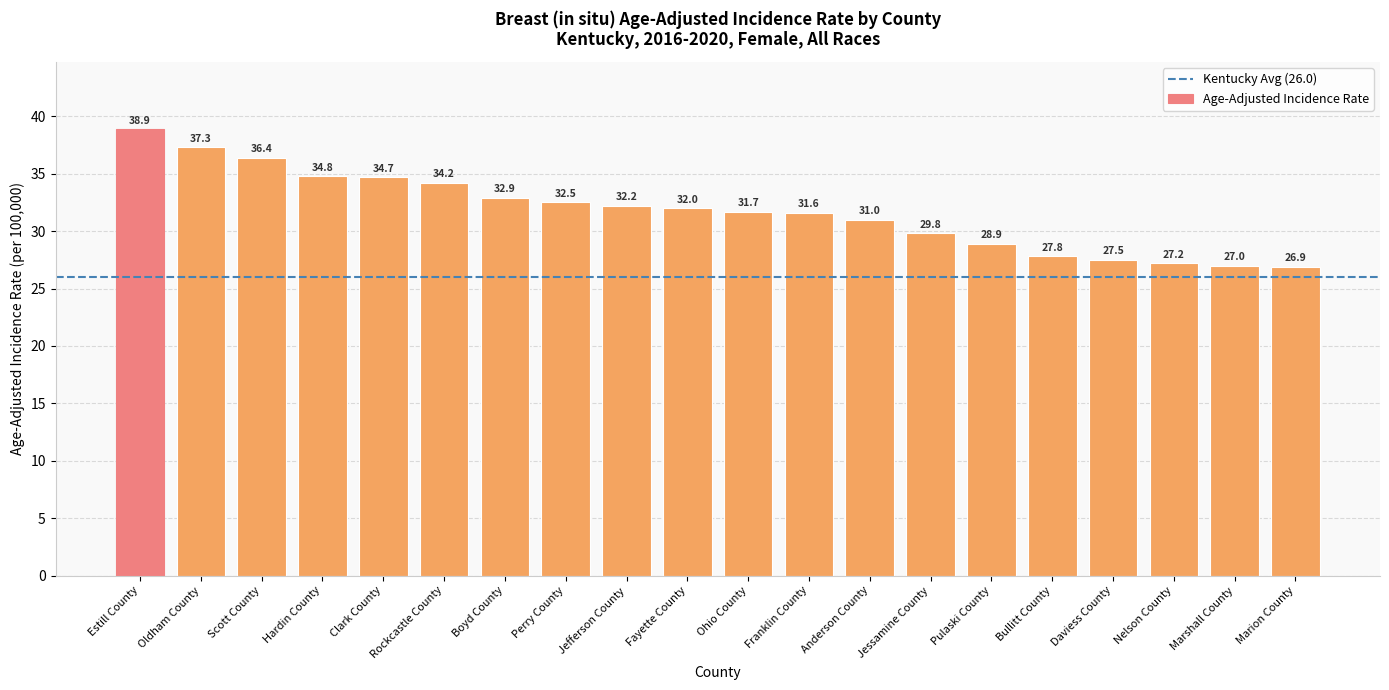

Rank the categories by value from lowest to highest.

Marion County, Marshall County, Nelson County, Daviess County, Bullitt County, Pulaski County, Jessamine County, Anderson County, Franklin County, Ohio County, Fayette County, Jefferson County, Perry County, Boyd County, Rockcastle County, Clark County, Hardin County, Scott County, Oldham County, Estill County